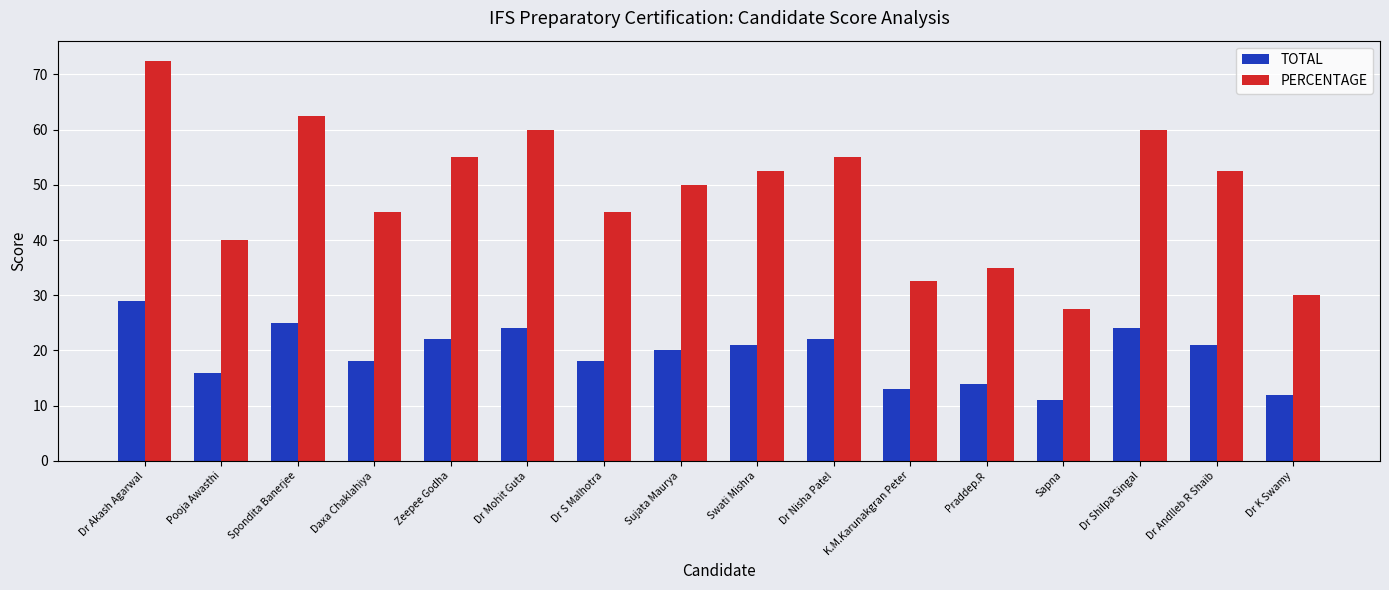

What are all the series names shown in the legend?

TOTAL, PERCENTAGE